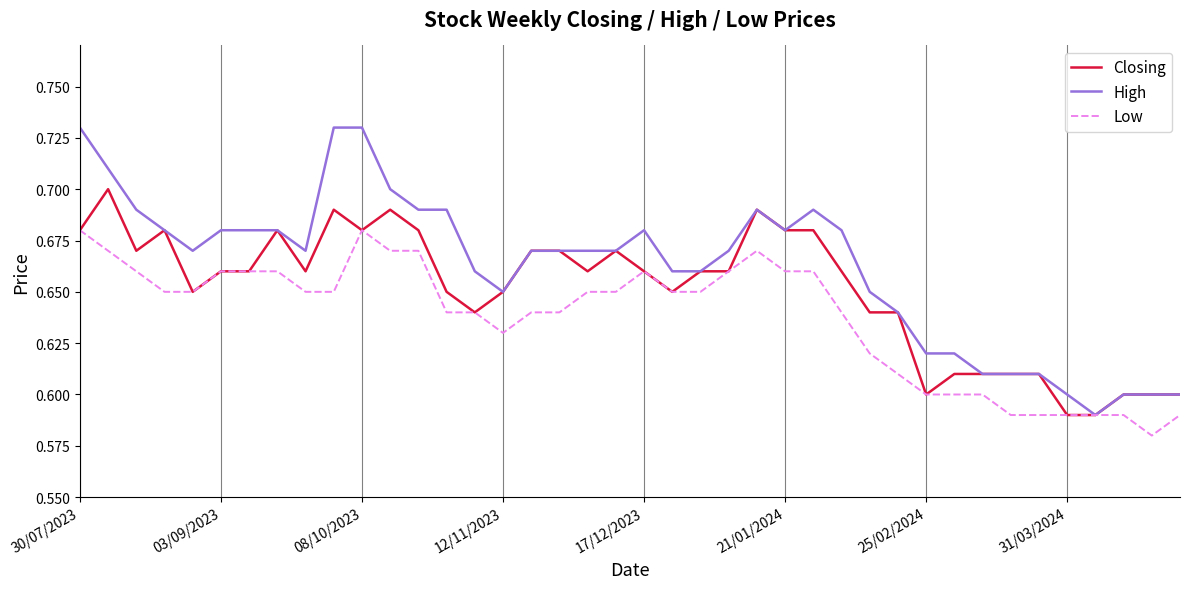

Is this an area chart (filled region under the line)?

No